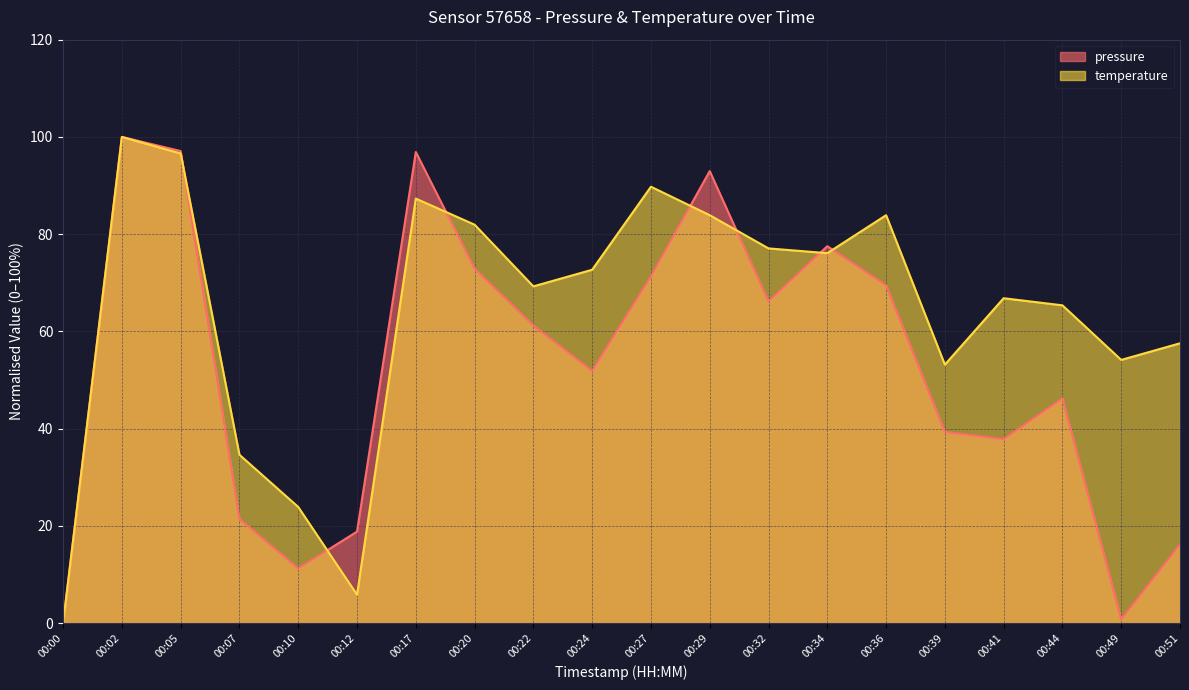

At which label is temperature closest to 50?

00:39